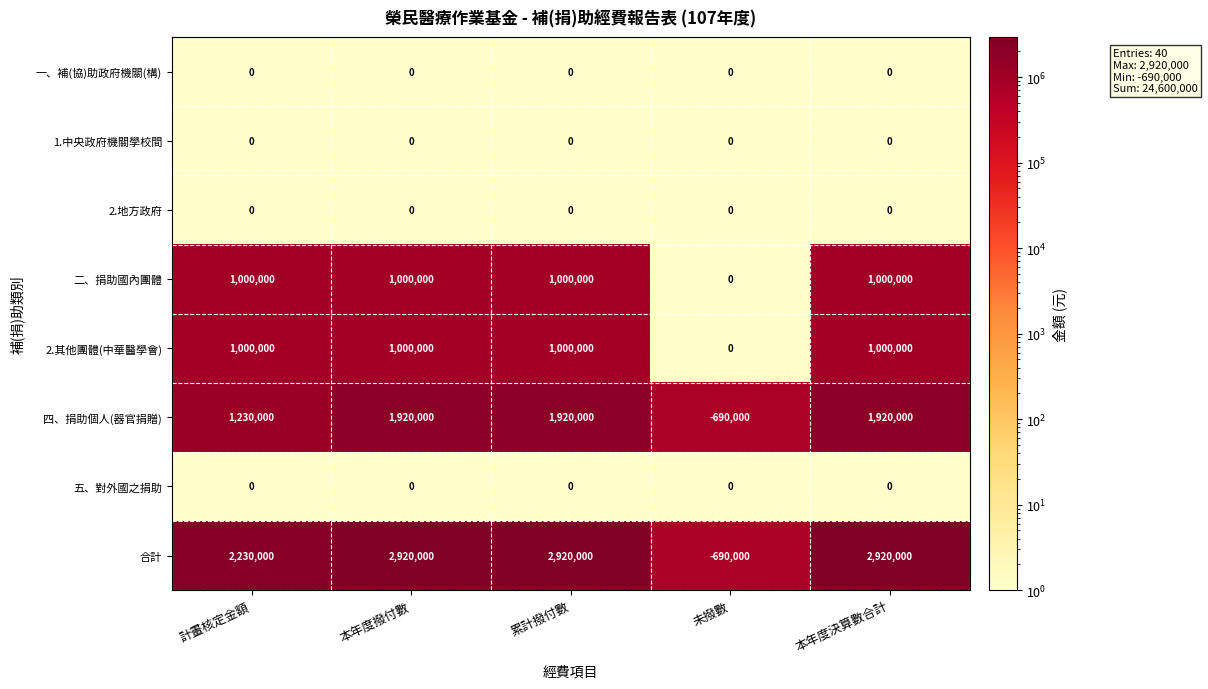

Which series has the largest total across all categories?

合計